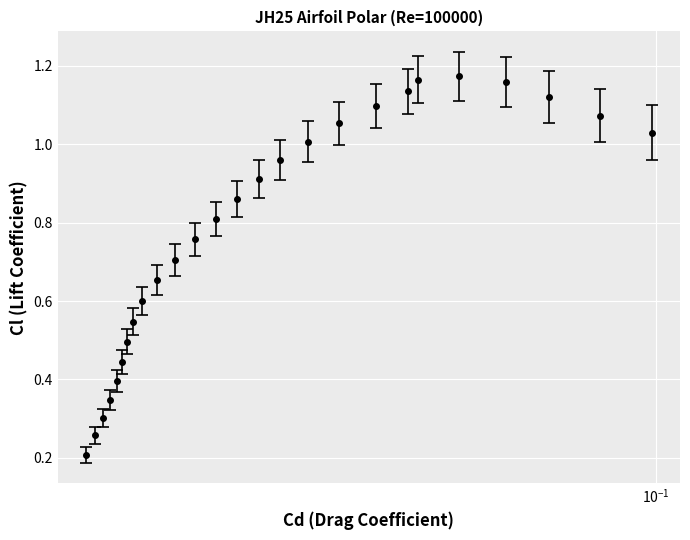

True or false: there are more than 0 points higher than both neighbors.

True